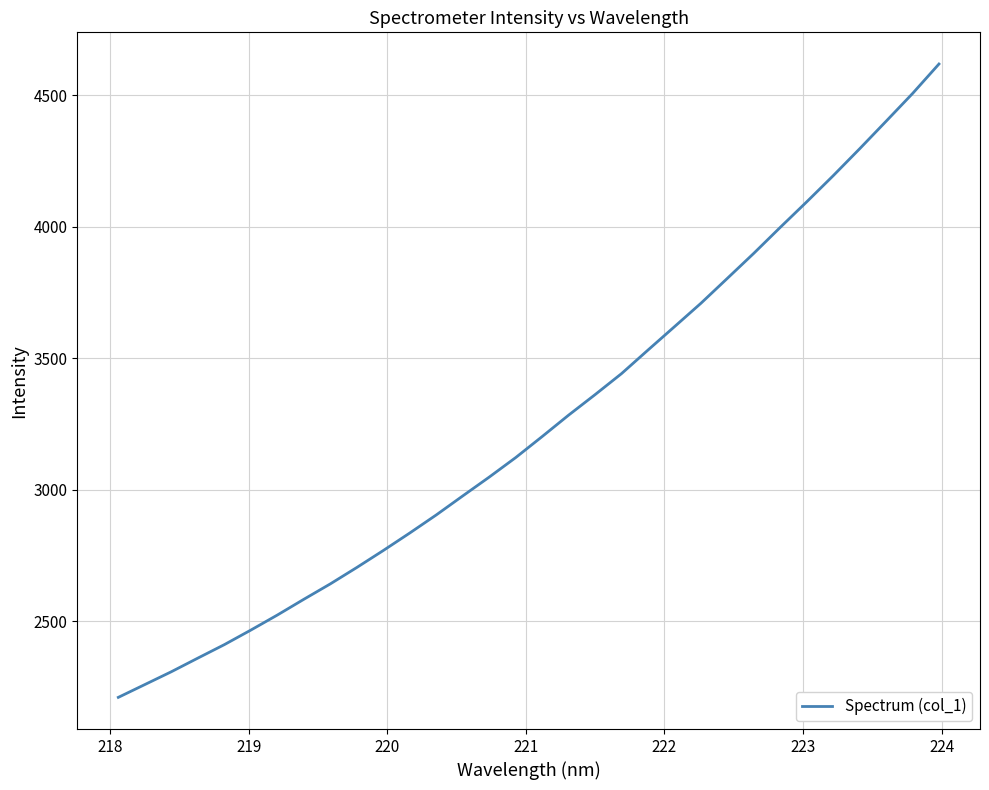

What is the minimum value shown in the chart?

2210.4